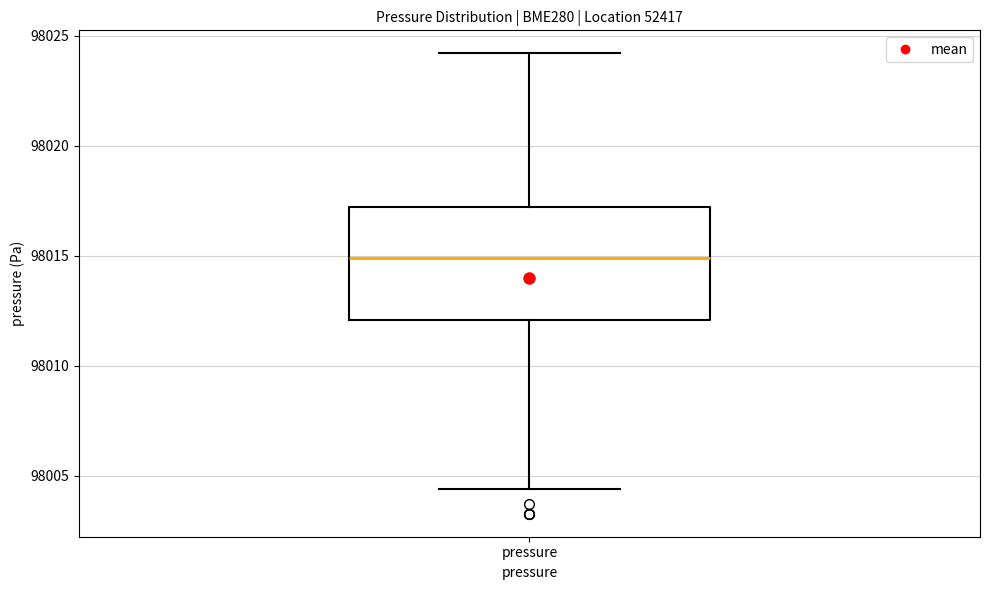

Read this box plot against the y-axis: the position of the median line, the range covered by the box, and the ends of both whiskers. The values are not printed on the chart, so give them approximately, as read against the axis.

median 98015.0, box 98012.0 to 98017.0, whiskers 98004.5 to 98024.0